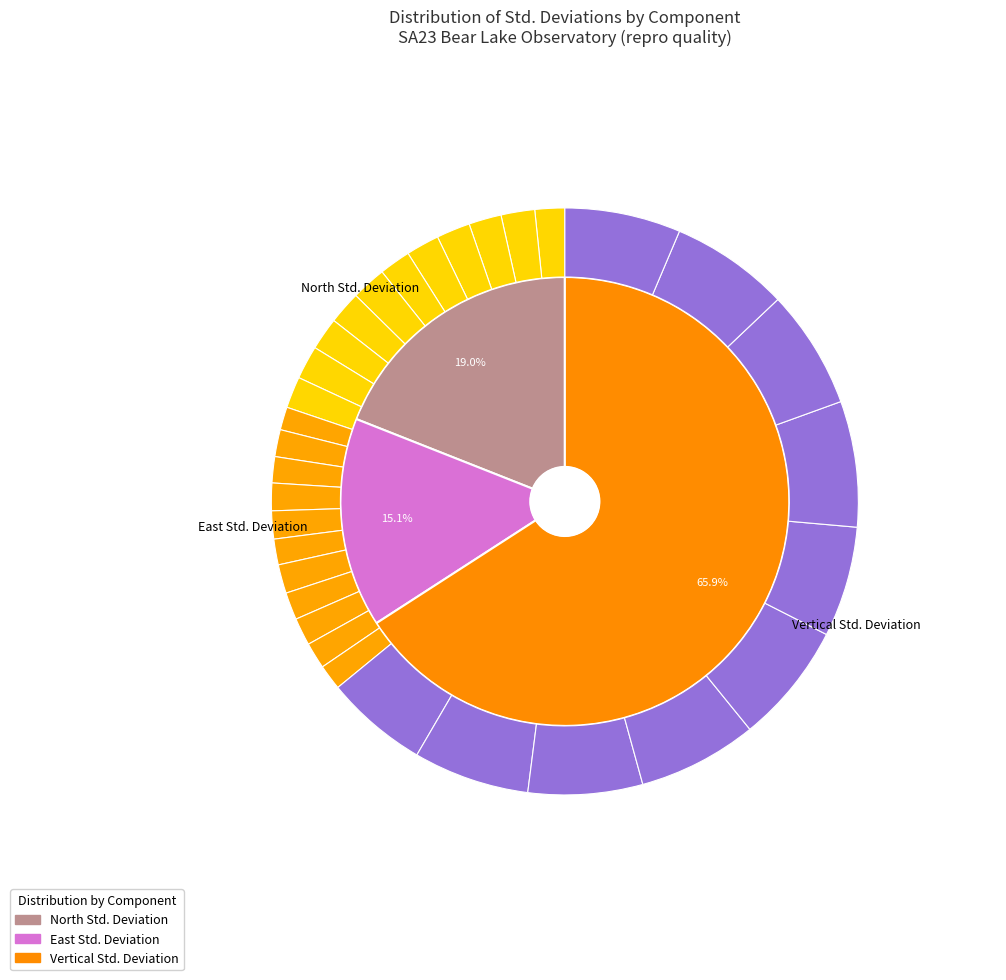

How many segments does this pie chart have?

32